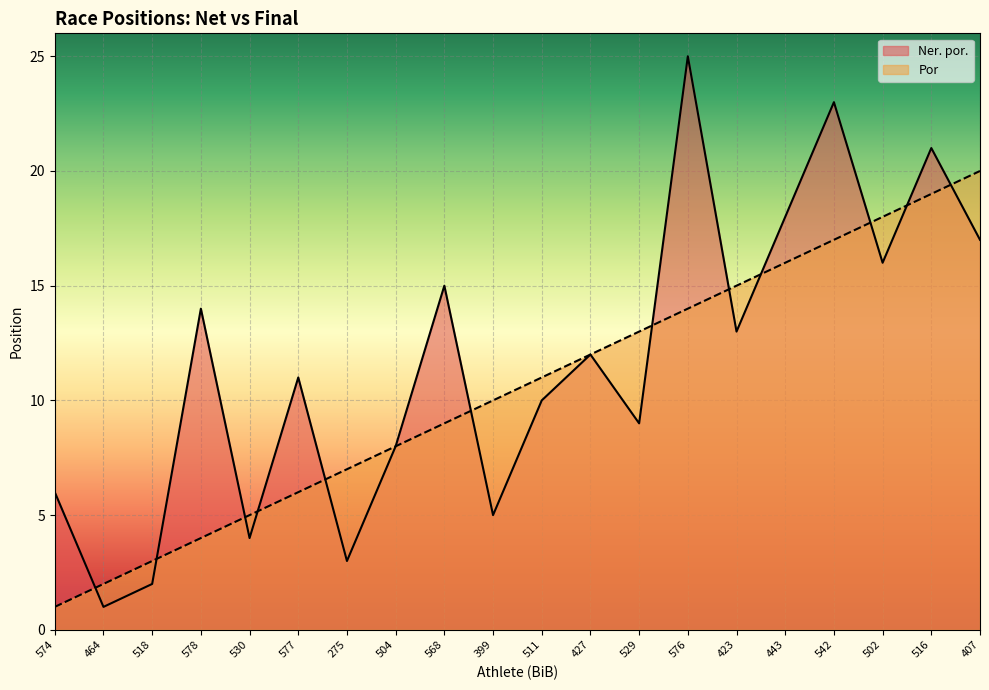

At which category is the sum across all series the highest?

542